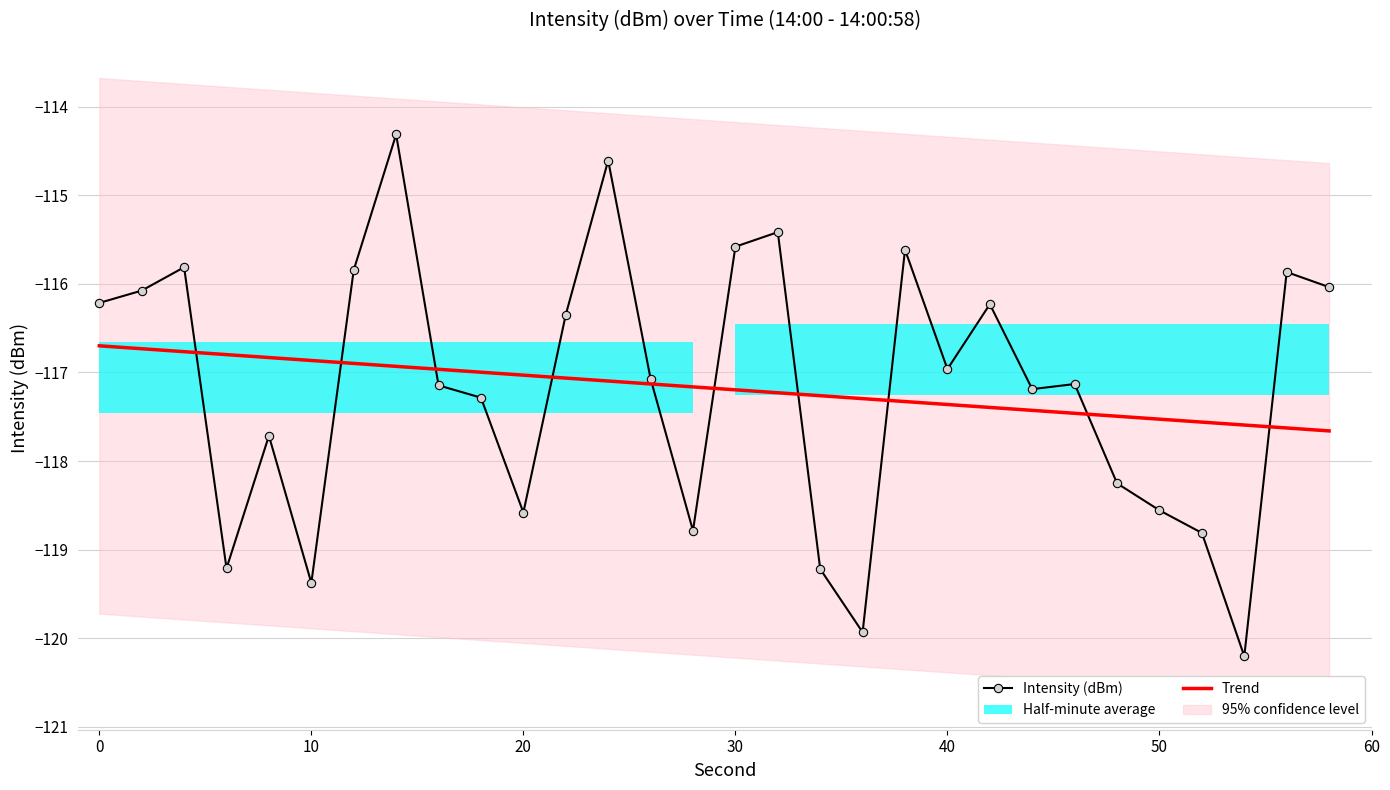

What is the lowest value of the Intensity (dBm) series?

-120.2